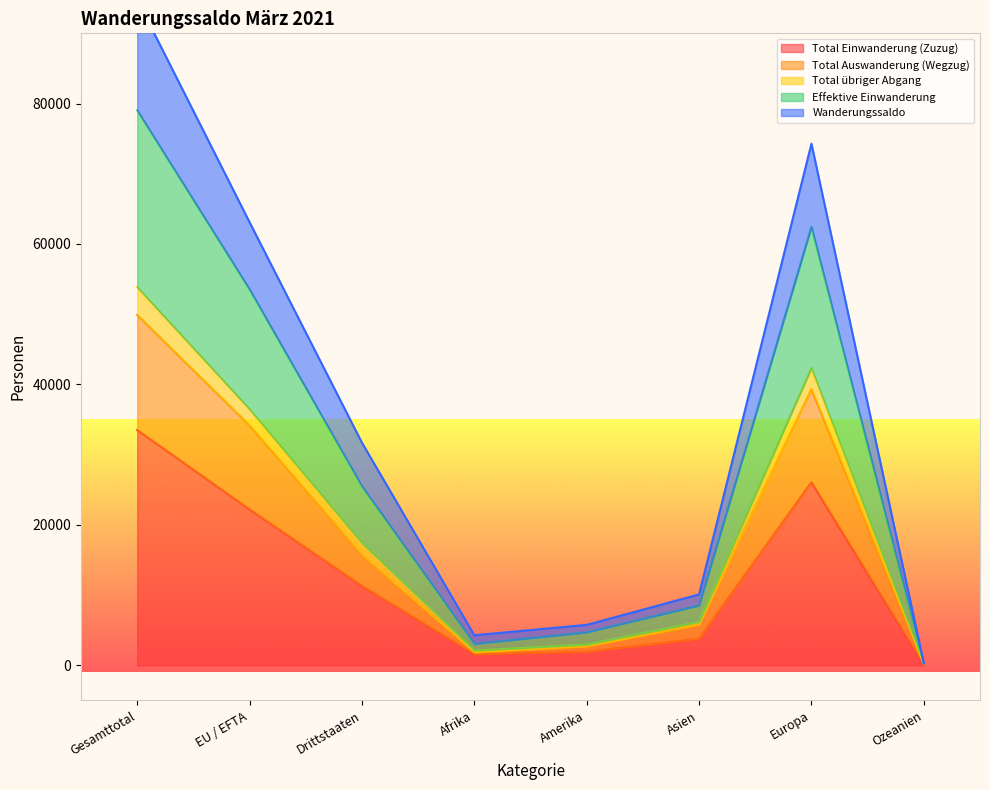

How many interior local valleys does the Total Einwanderung (Zuzug) series have?

1